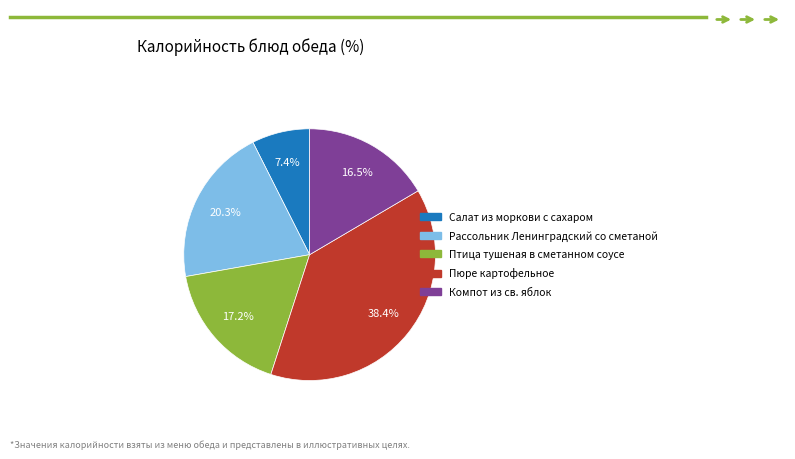

How many slices are in this pie chart?

5